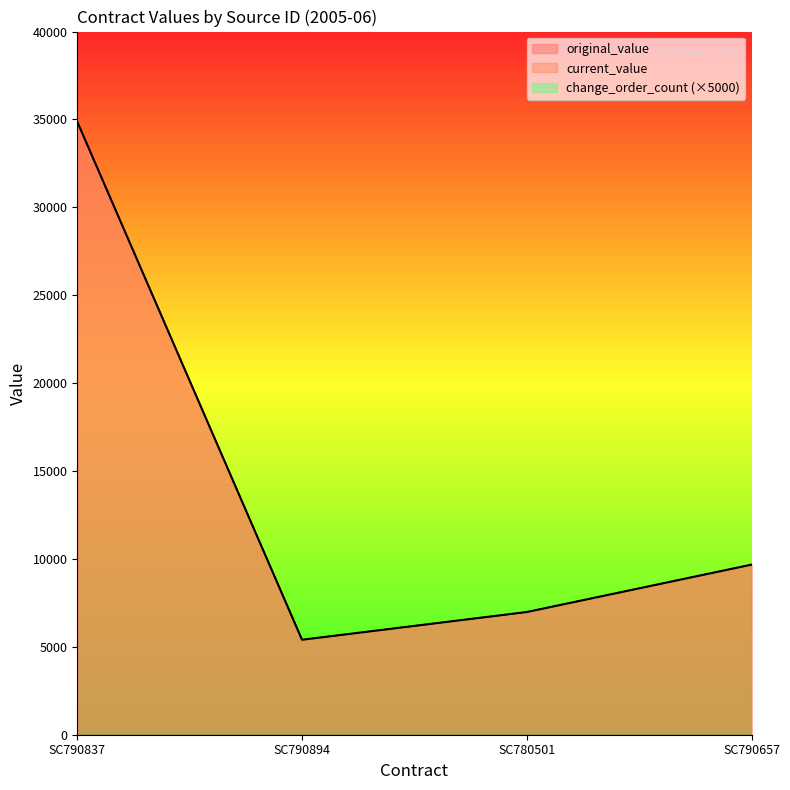

True or false: current_value and original_value cross at least once.

False